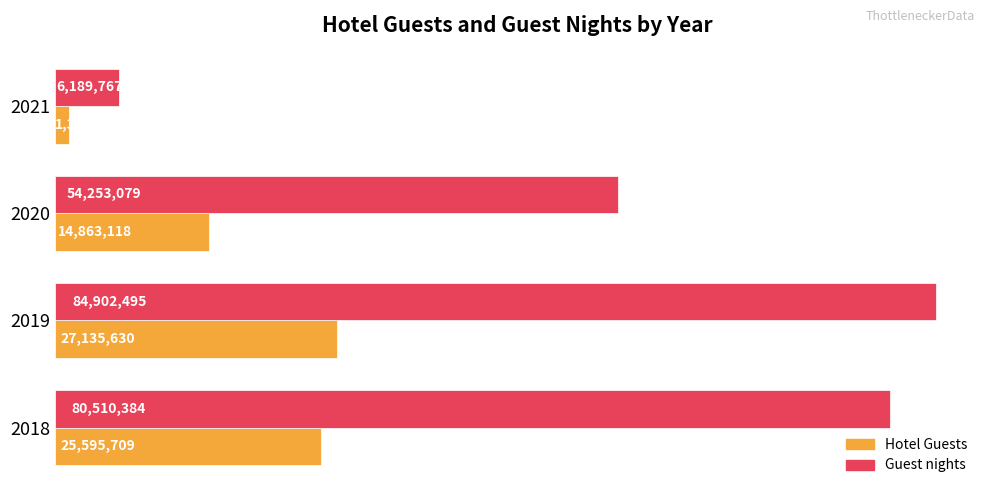

At how many categories does at least one series exceed 36864024?

3